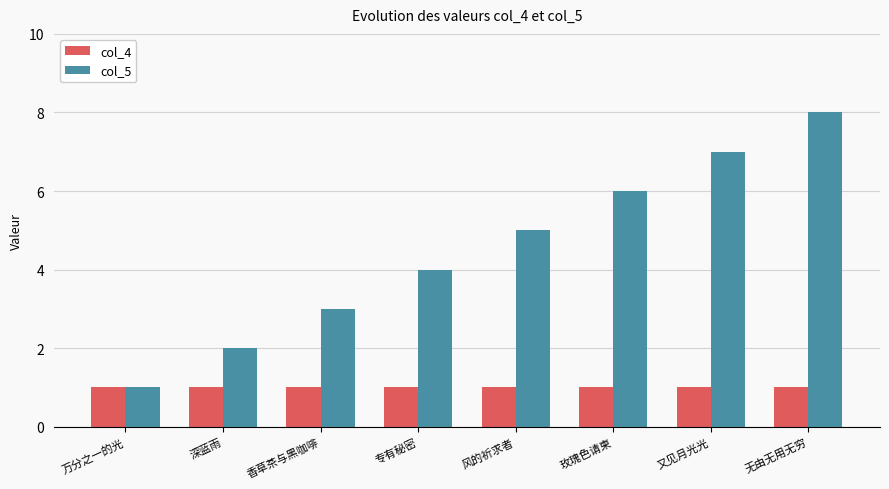

Rank the series by their maximum value, from highest to lowest.

col_5, col_4